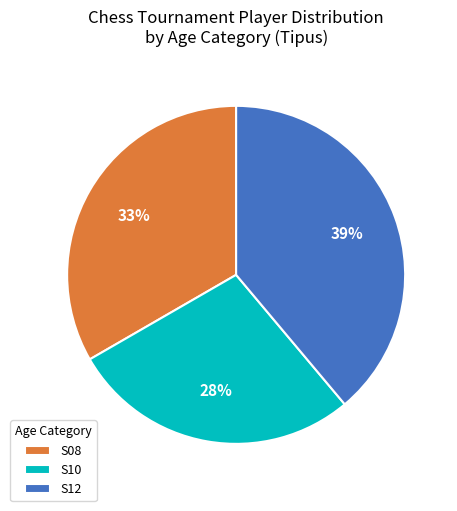

Combined, do S08 and S12 account for over 50%?

Yes